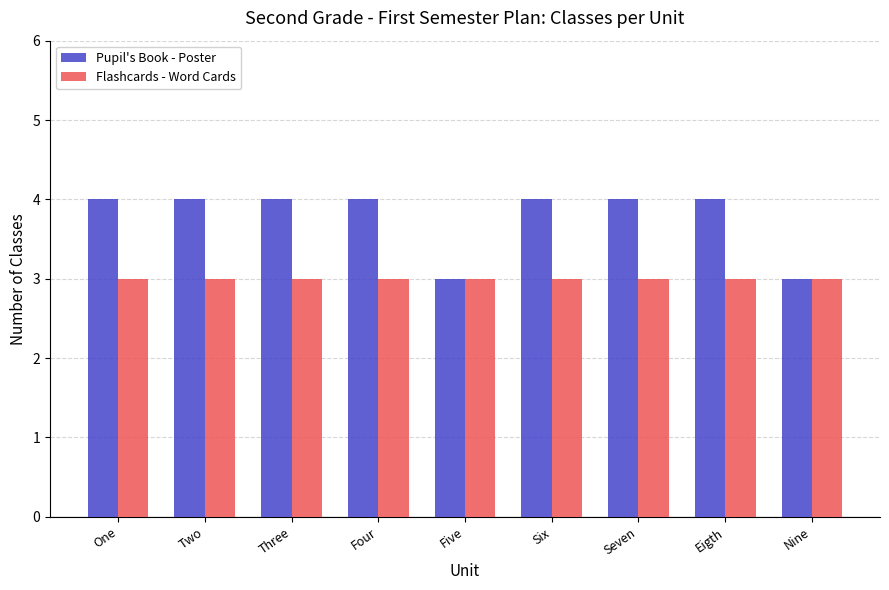

Is the value of Pupil's Book - Poster at Four greater than the value of Flashcards - Word Cards at One?

Yes